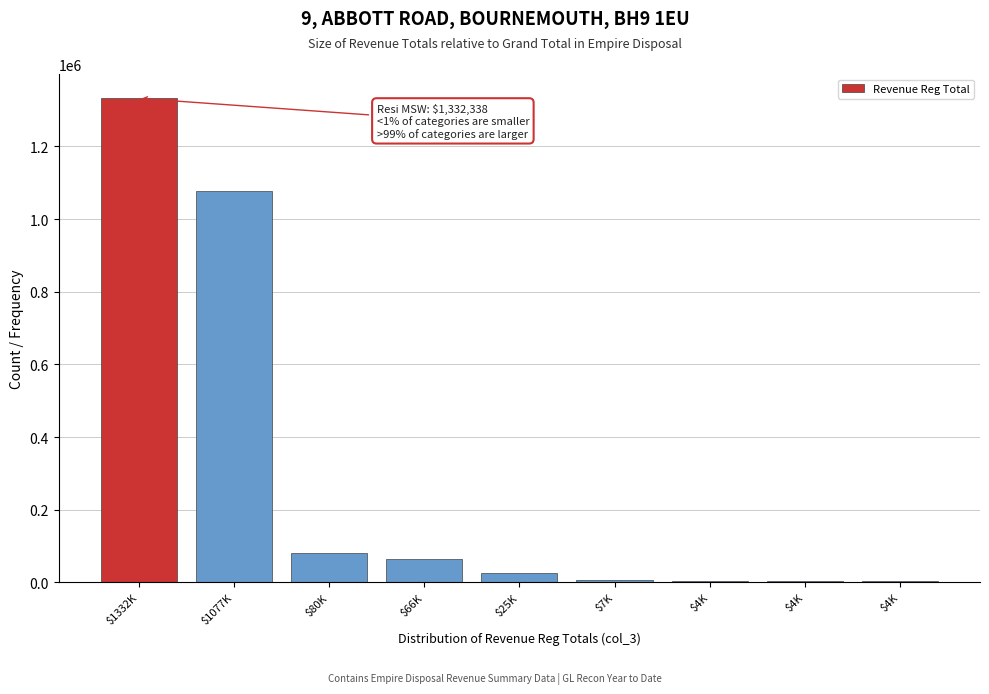

How many data points does each series have?

9